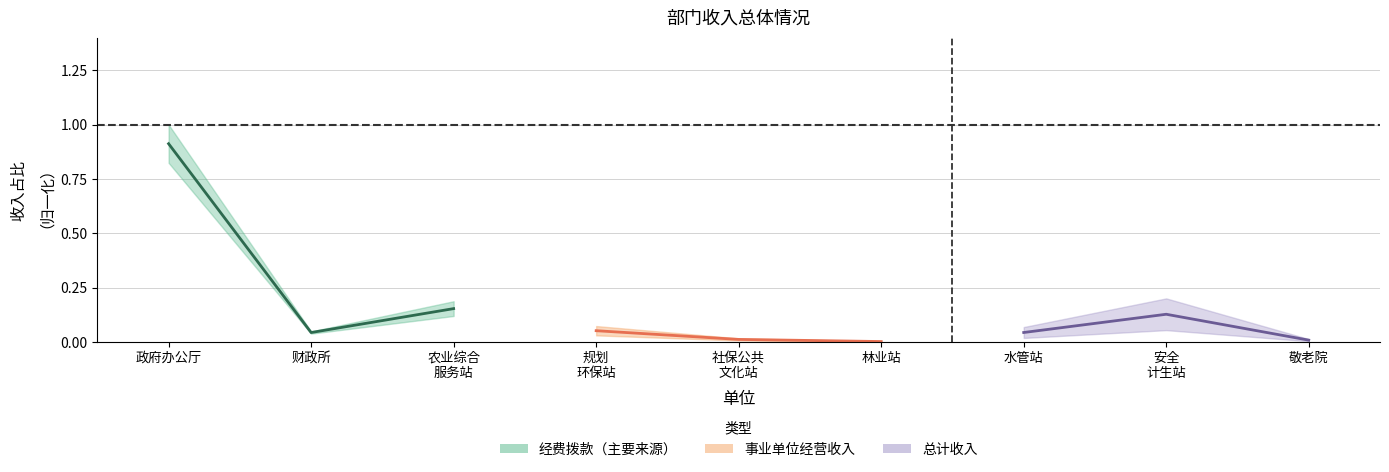

Between 政府办公厅 and 农业综合
服务站, which series saw the biggest shift?

经费拨款（主要来源）